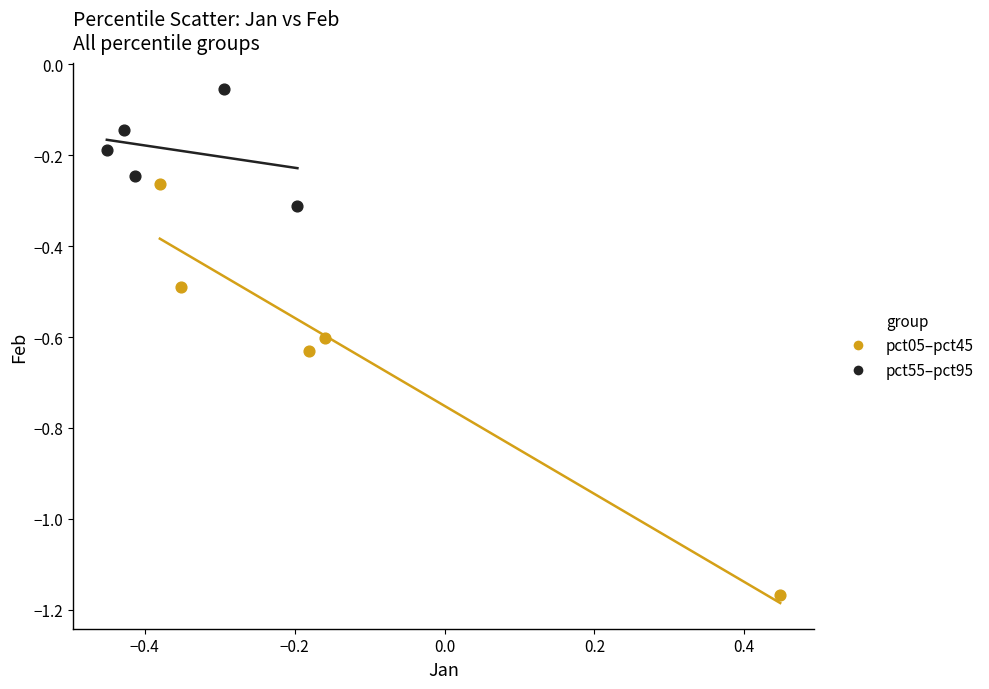

Which series contains the highest Y value?

pct55–pct95